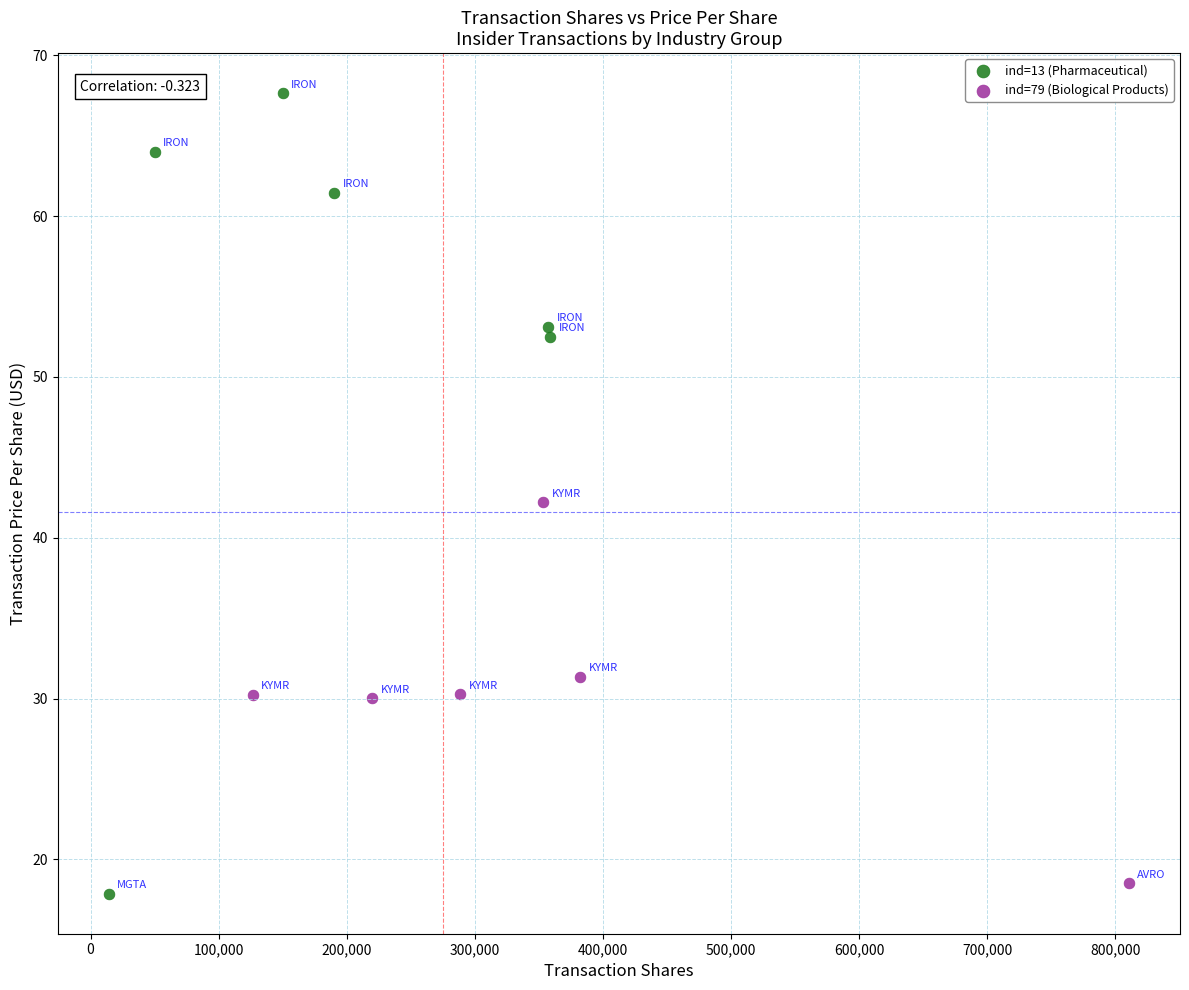

Which series contains the highest Y value?

ind=13 (Pharmaceutical)